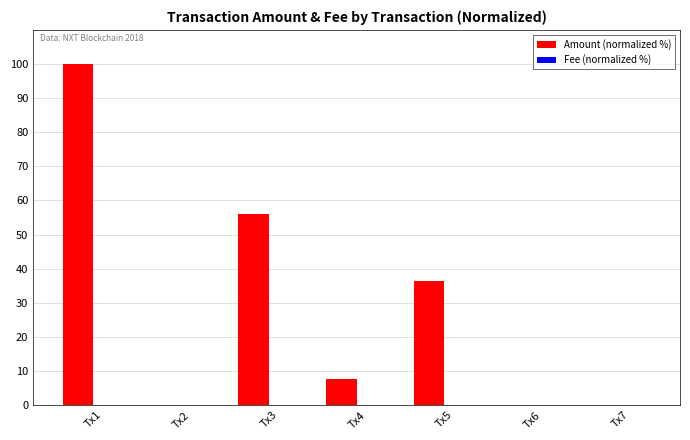

Count the number of data series in this chart.

2